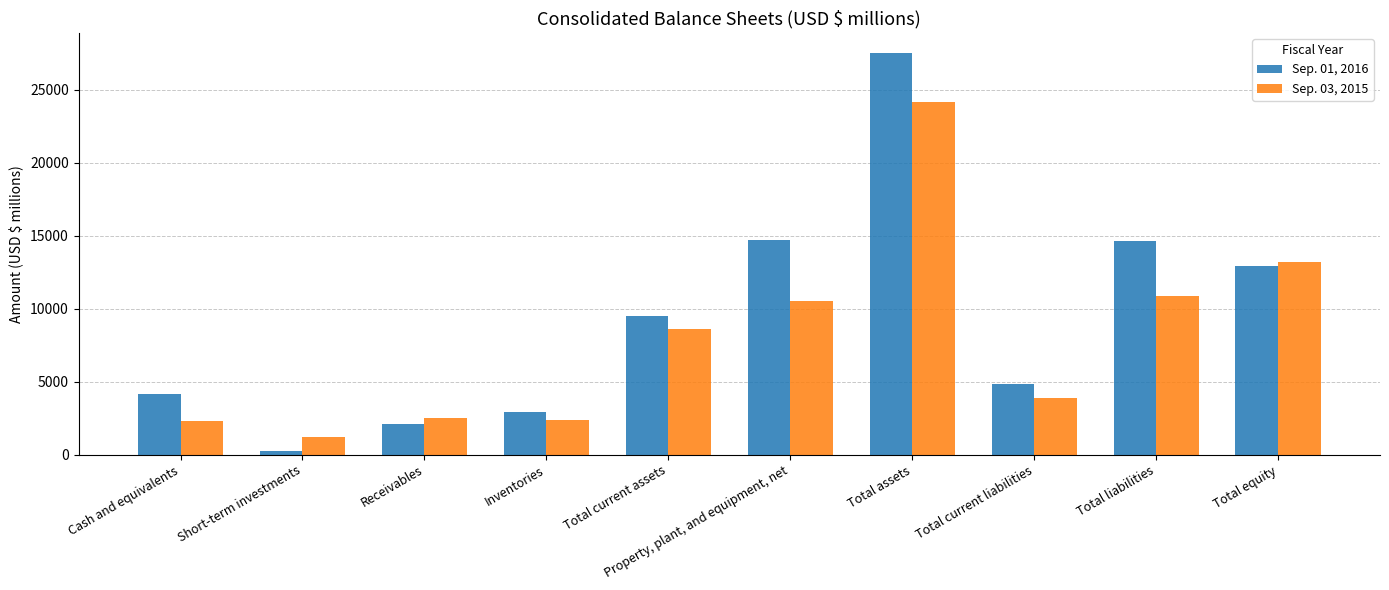

How many categories are shown in the chart?

10